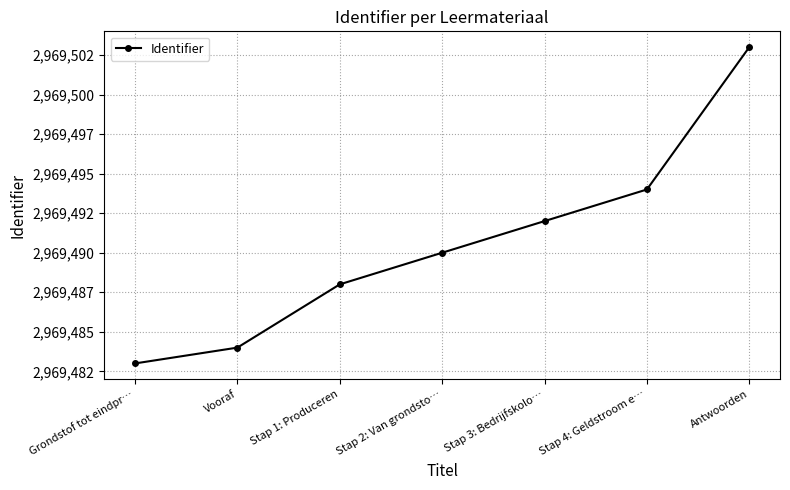

What value does the data have at Vooraf, to the nearest 5?

2969485